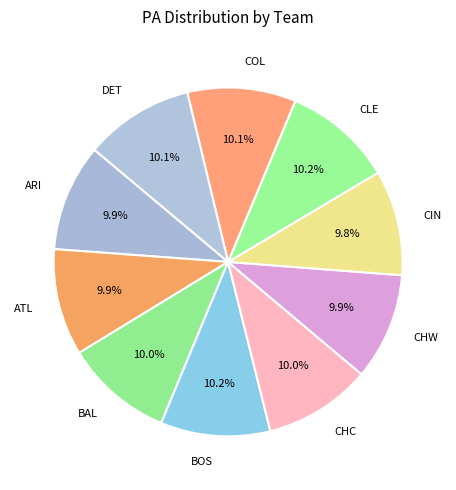

Is it true that DET is 20% of the pie?

False